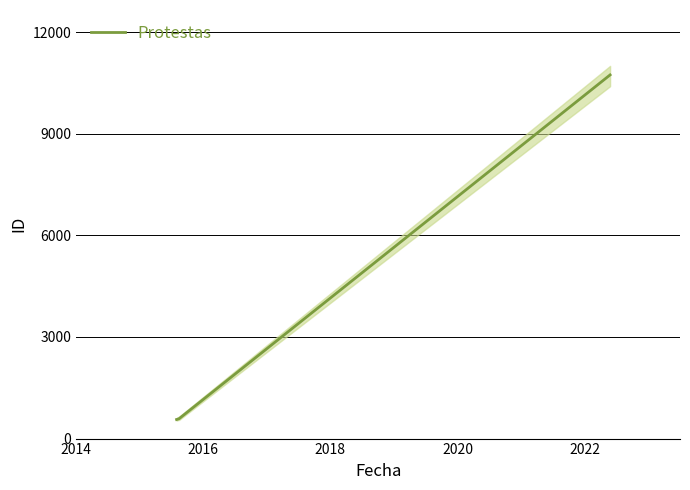

What is the minimum value for Protestas?

563